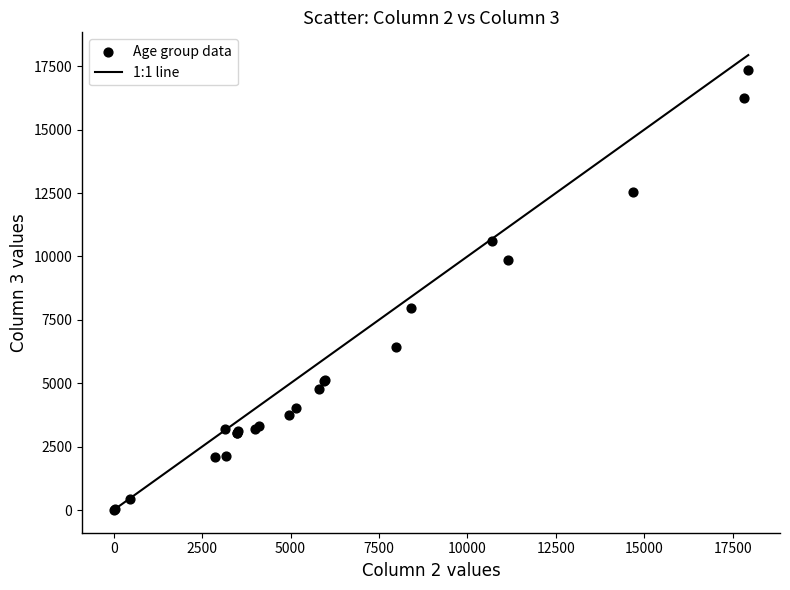

What Y value in the scatter plot is closest to 8679?

7958